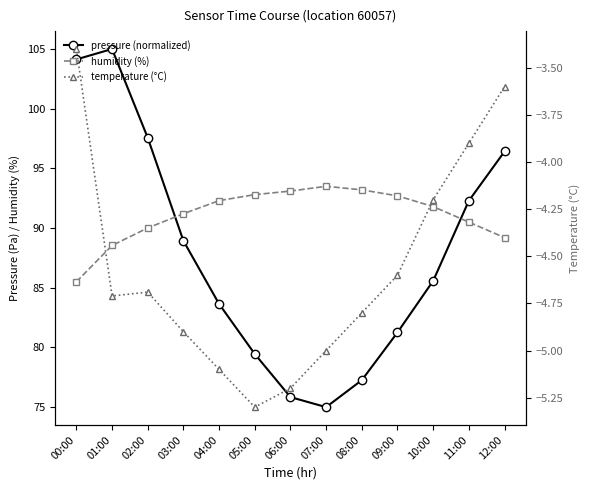

How many data points in pressure (normalized) are above 85?

7